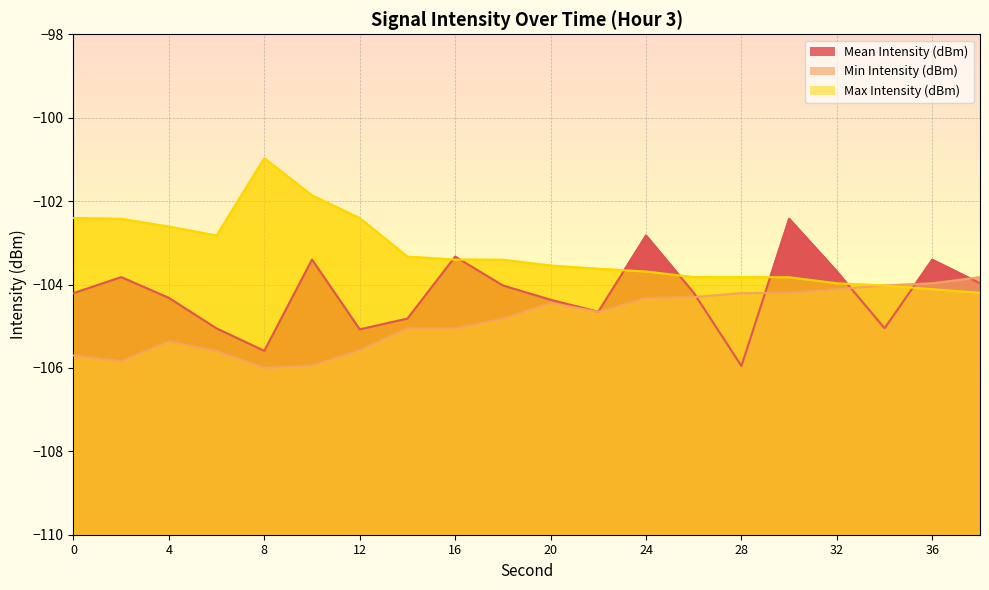

Where is Max Intensity (dBm) nearest to the value -102?

10